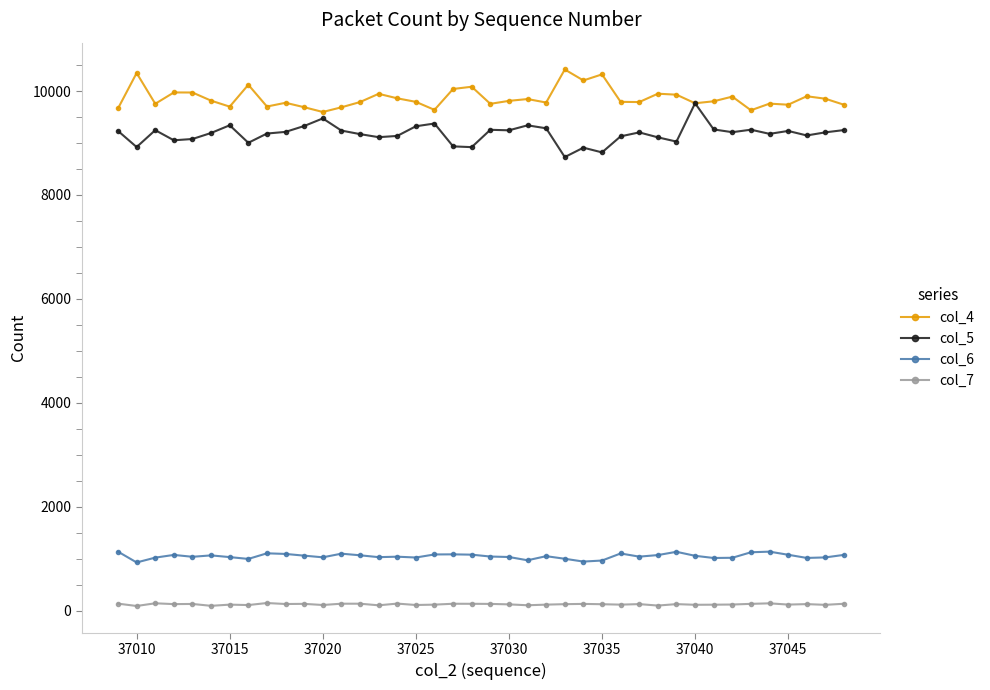

List the series in order of their peak value, lowest first.

col_7, col_6, col_5, col_4